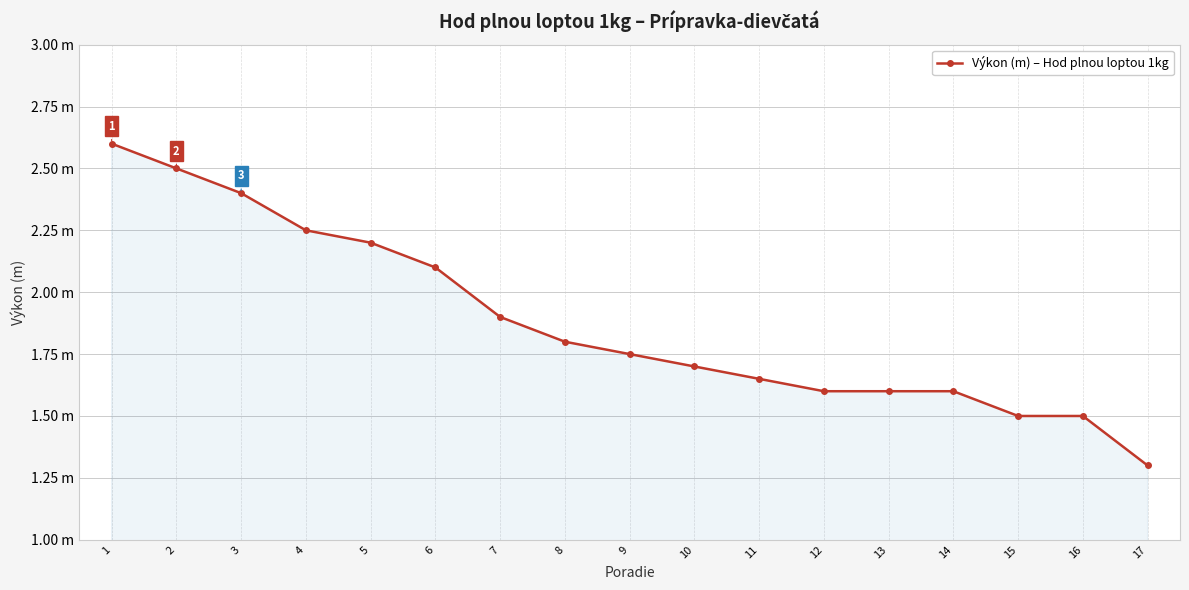

Reading right to left, what are all the values shown in this chart?

17=1.3	16=1.5	15=1.5	14=1.6	13=1.6	12=1.6	11=1.6	10=1.7	9=1.8	8=1.8	7=1.9	6=2.1	5=2.2	4=2.2	3=2.4	2=2.5	1=2.6